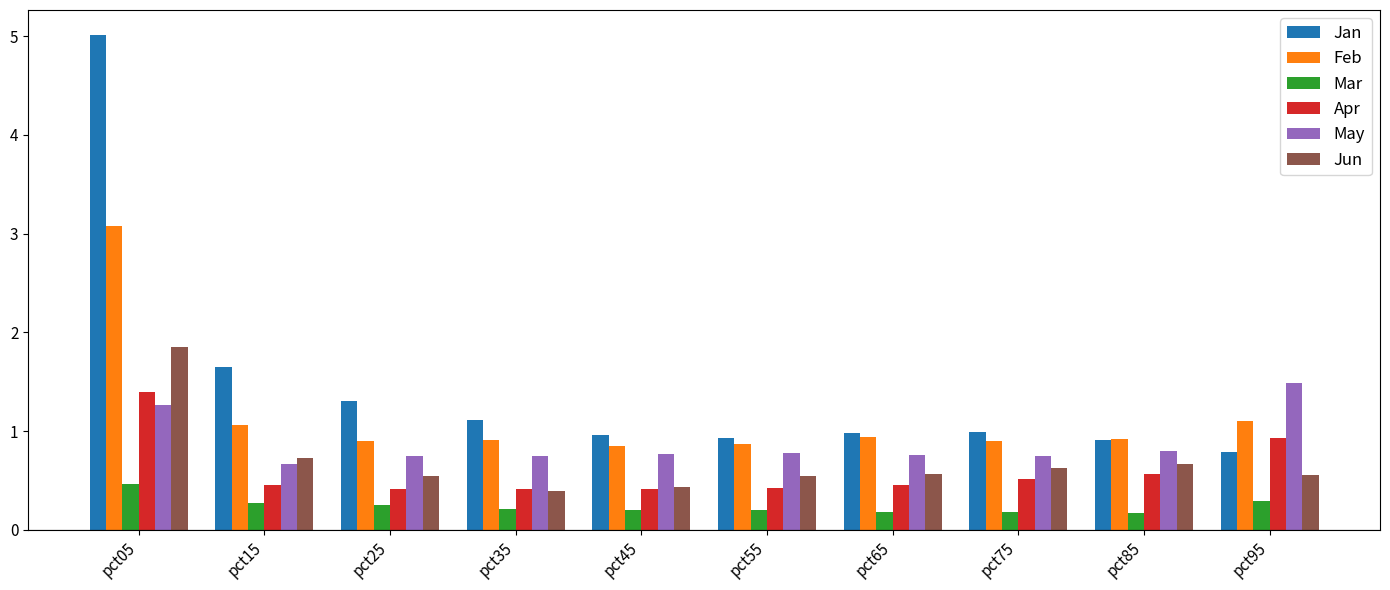

Rank the series by their maximum value, from highest to lowest.

Jan, Feb, Jun, May, Apr, Mar